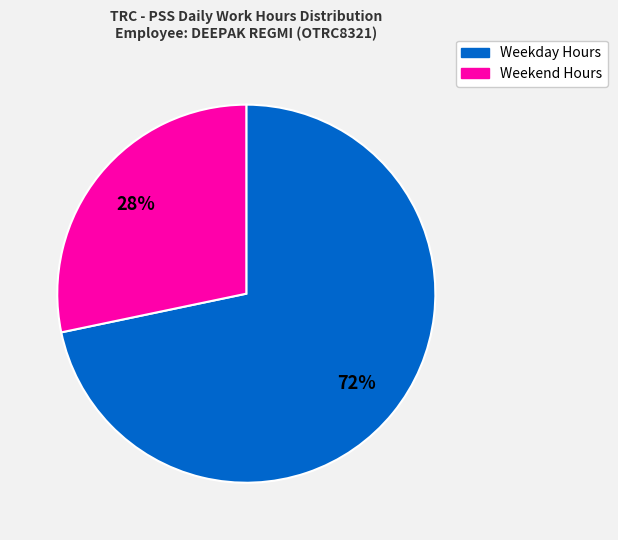

To the nearest percent, what is the average slice percentage?

50%